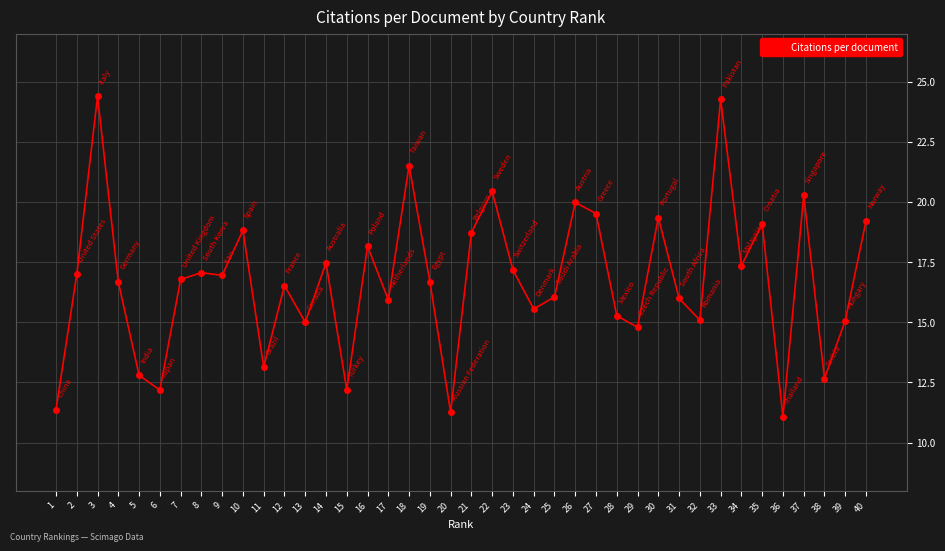

What is the value of the 36th point from the left?

11.1